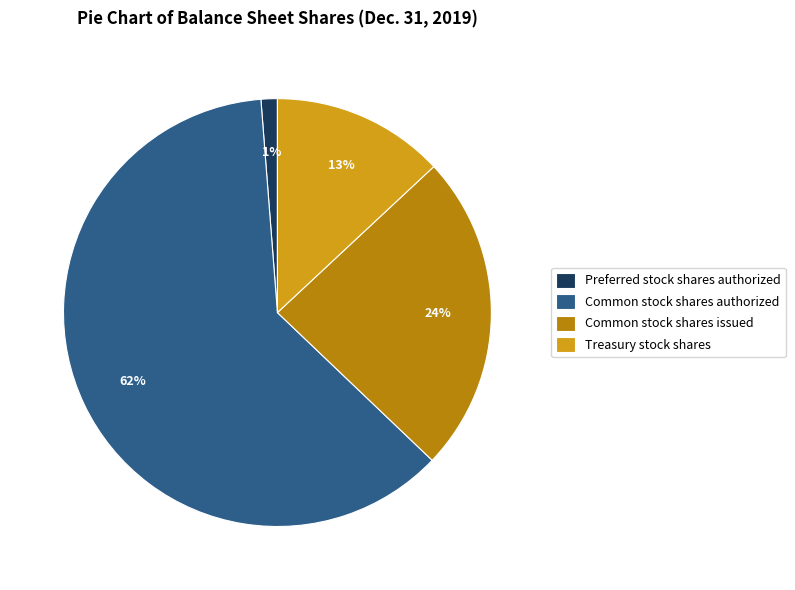

The Preferred stock shares authorized slice represents 1% of the pie. True or false?

True